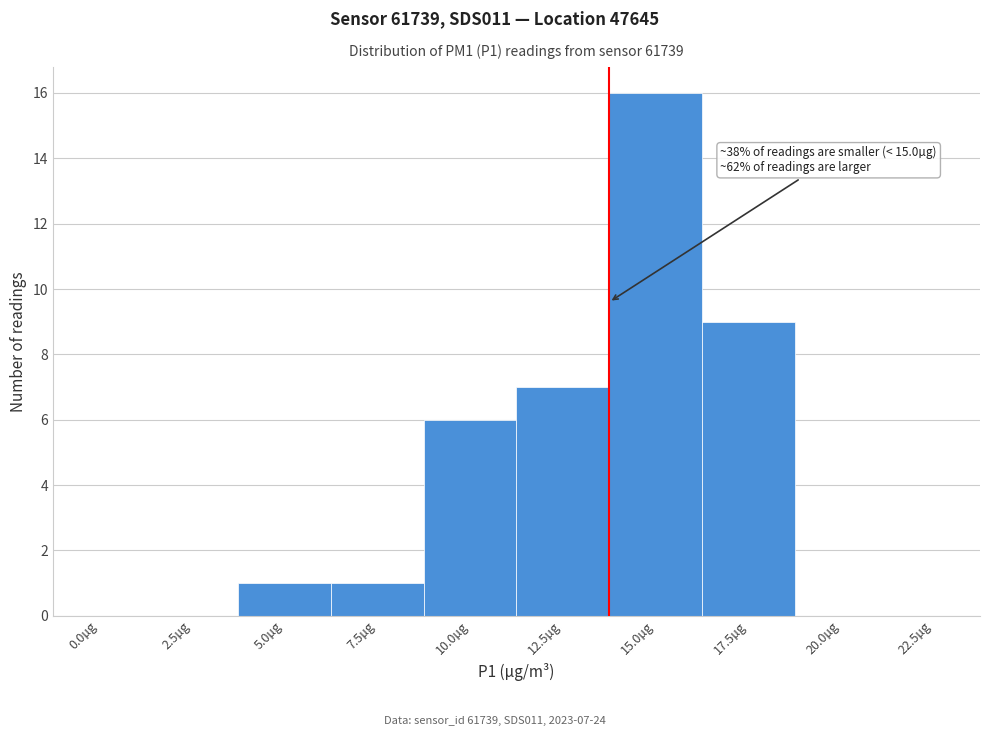

Reading left to right, list all the values displayed in this chart.

0.0µg=0	2.5µg=0	5.0µg=1	7.5µg=1	10.0µg=6	12.5µg=7	15.0µg=16	17.5µg=9	20.0µg=0	22.5µg=0